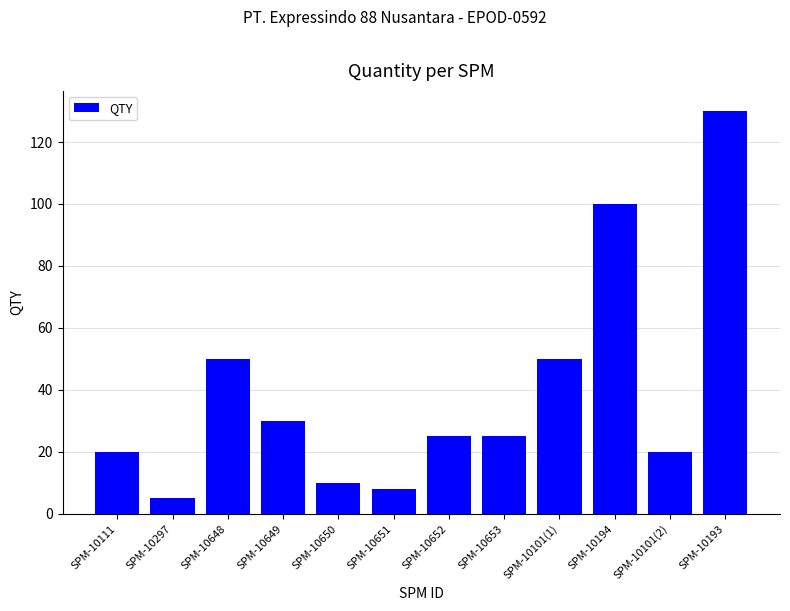

What is the label of the 4th bar from the left?

SPM-10649